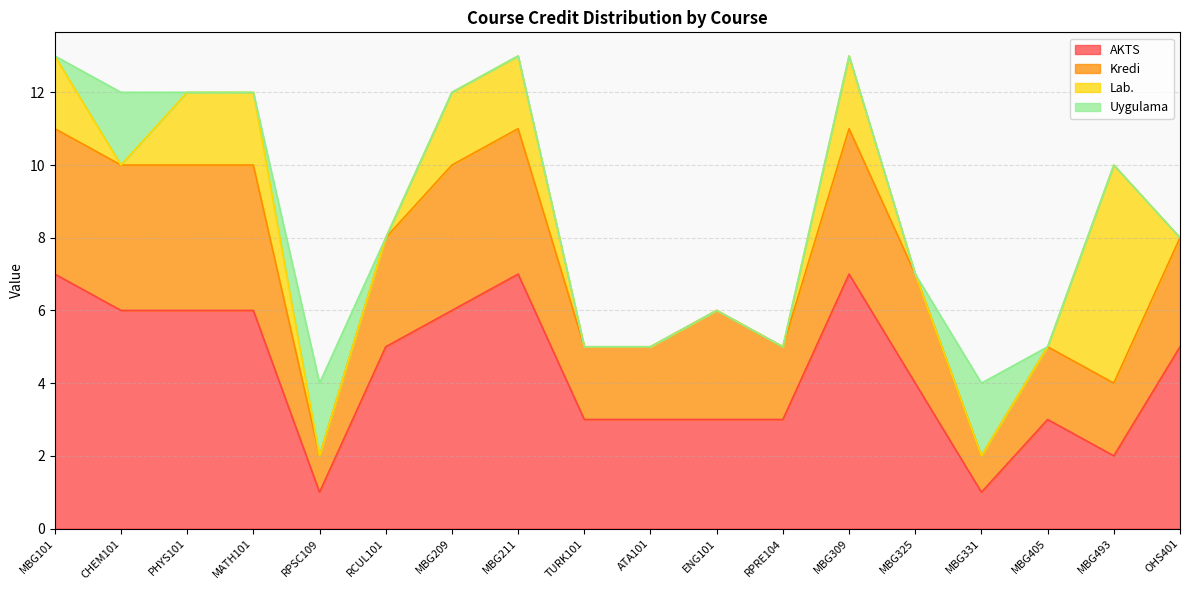

True or false: Kredi and AKTS cross at least once.

False